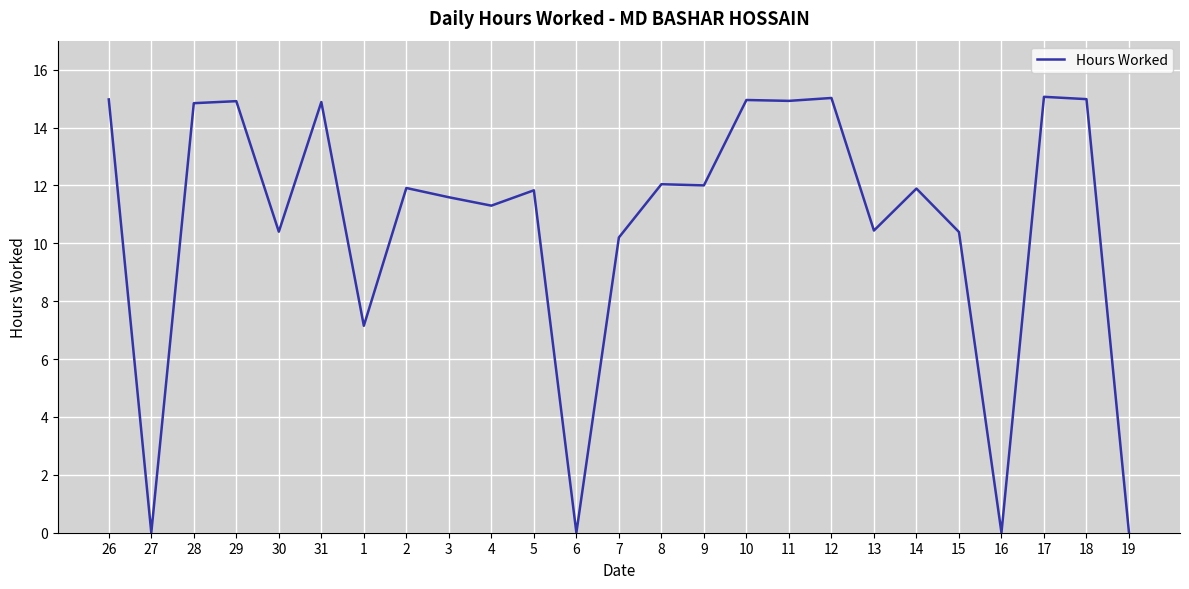

What is the difference between the values at 28 and 19?

14.8